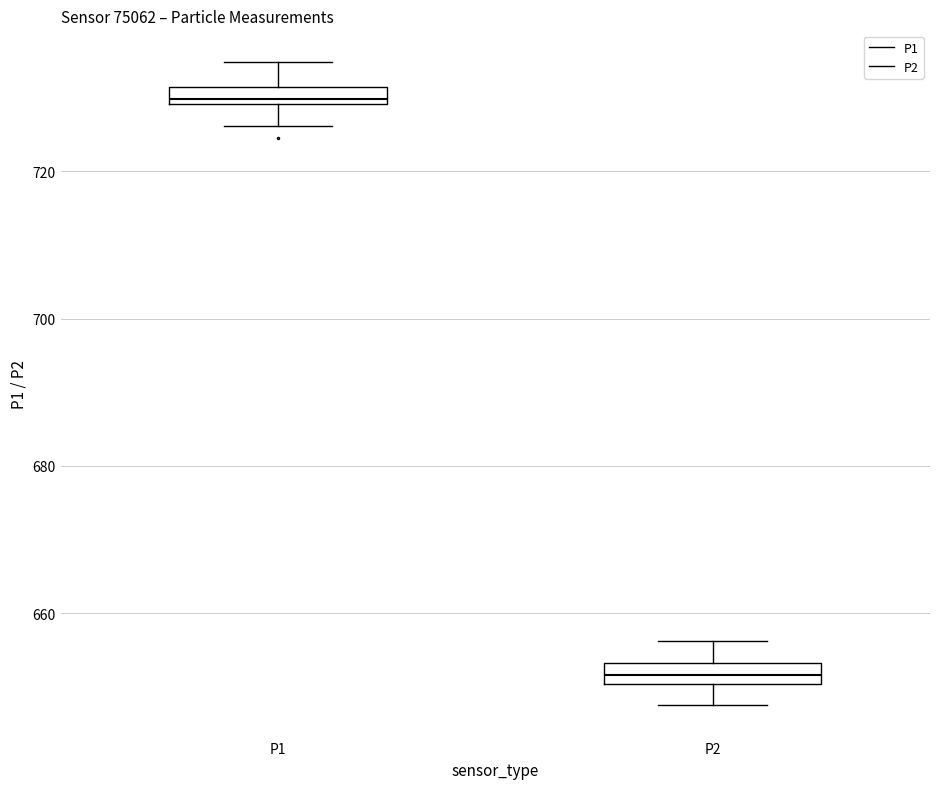

Where does the upper whisker of the box for P2 end on the y-axis? The values are not printed on the chart, so give them approximately, as read against the axis.

656